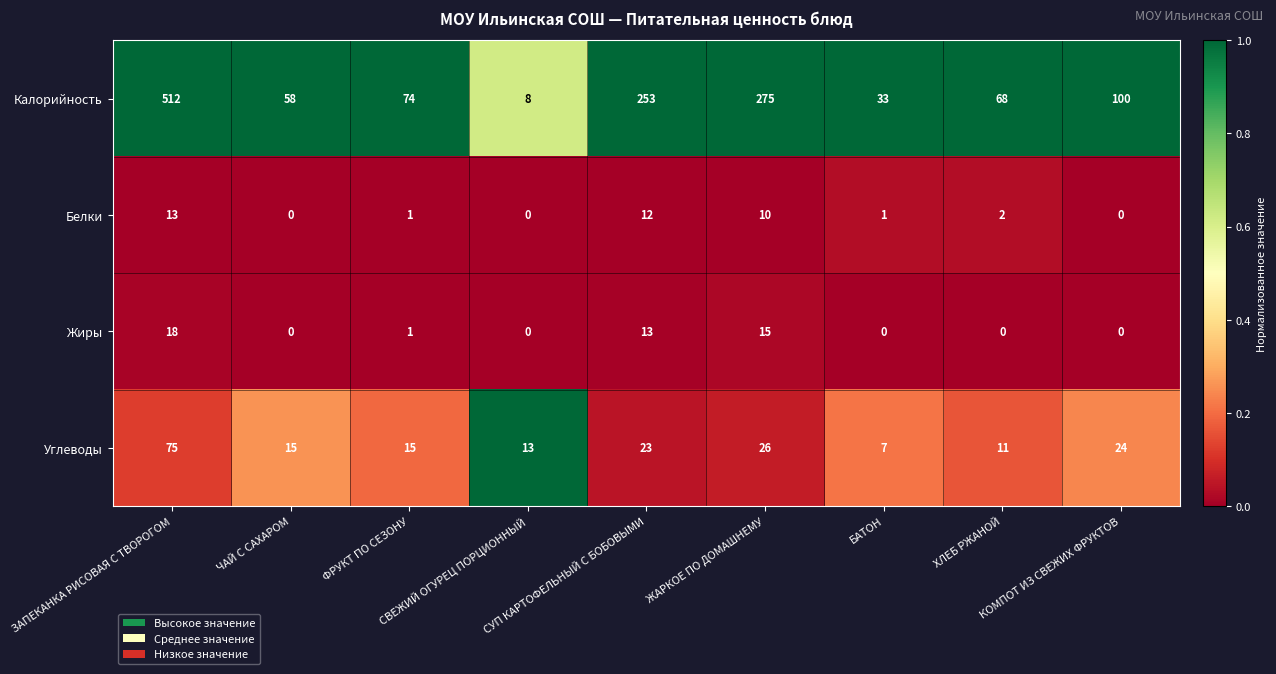

What is the sum of all Углеводы values?

209